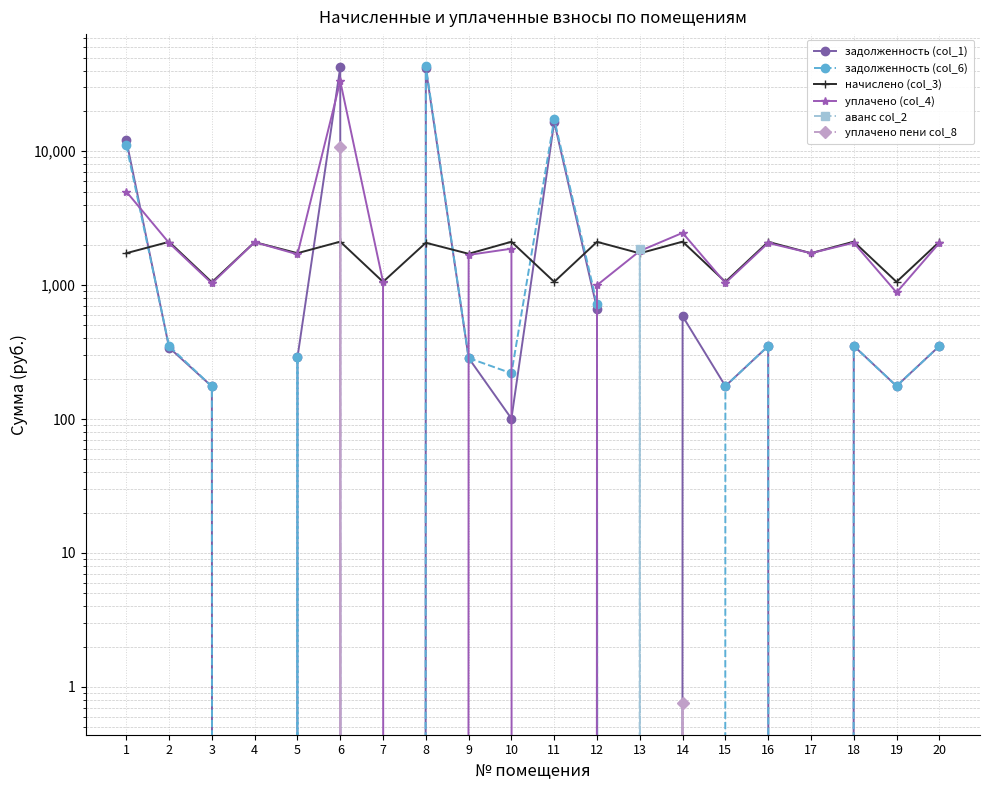

List the series in order of their peak value, lowest first.

аванс col_2, начислено (col_3), уплачено пени col_8, уплачено (col_4), задолженность (col_1), задолженность (col_6)